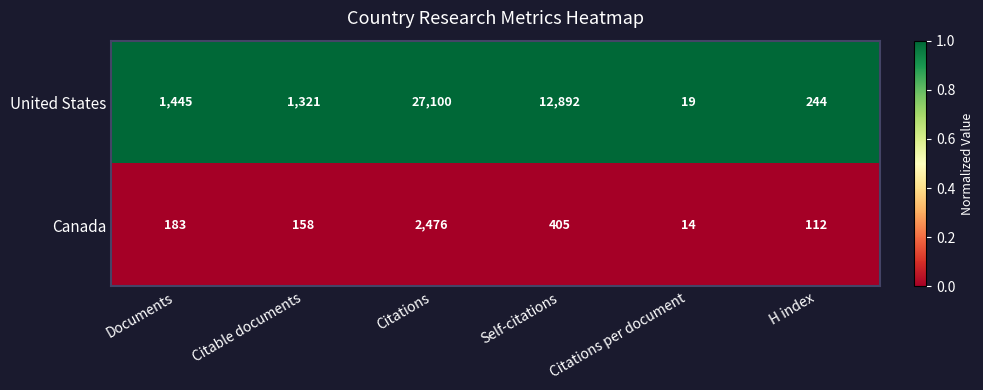

List the labels in order of United States value, smallest first.

Citations per document, H index, Citable documents, Documents, Self-citations, Citations